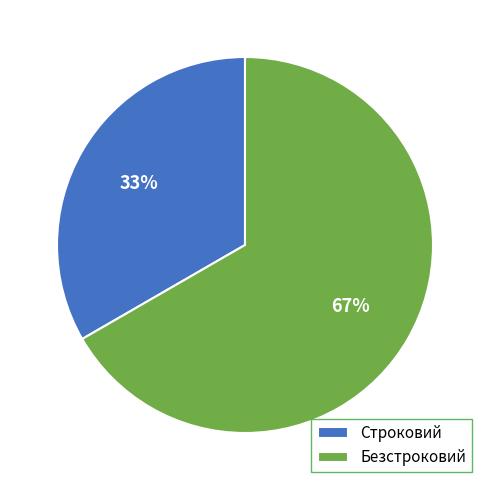

What is the largest slice in the pie chart?

Безстроковий